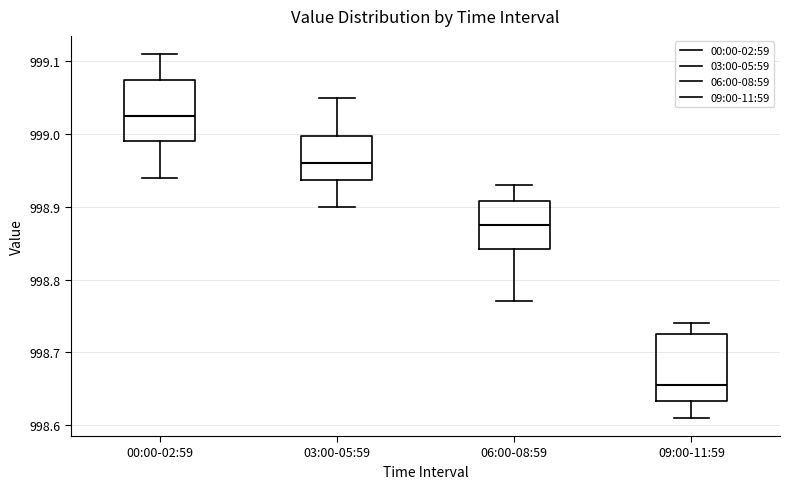

Which box's median line is the highest?

00:00-02:59